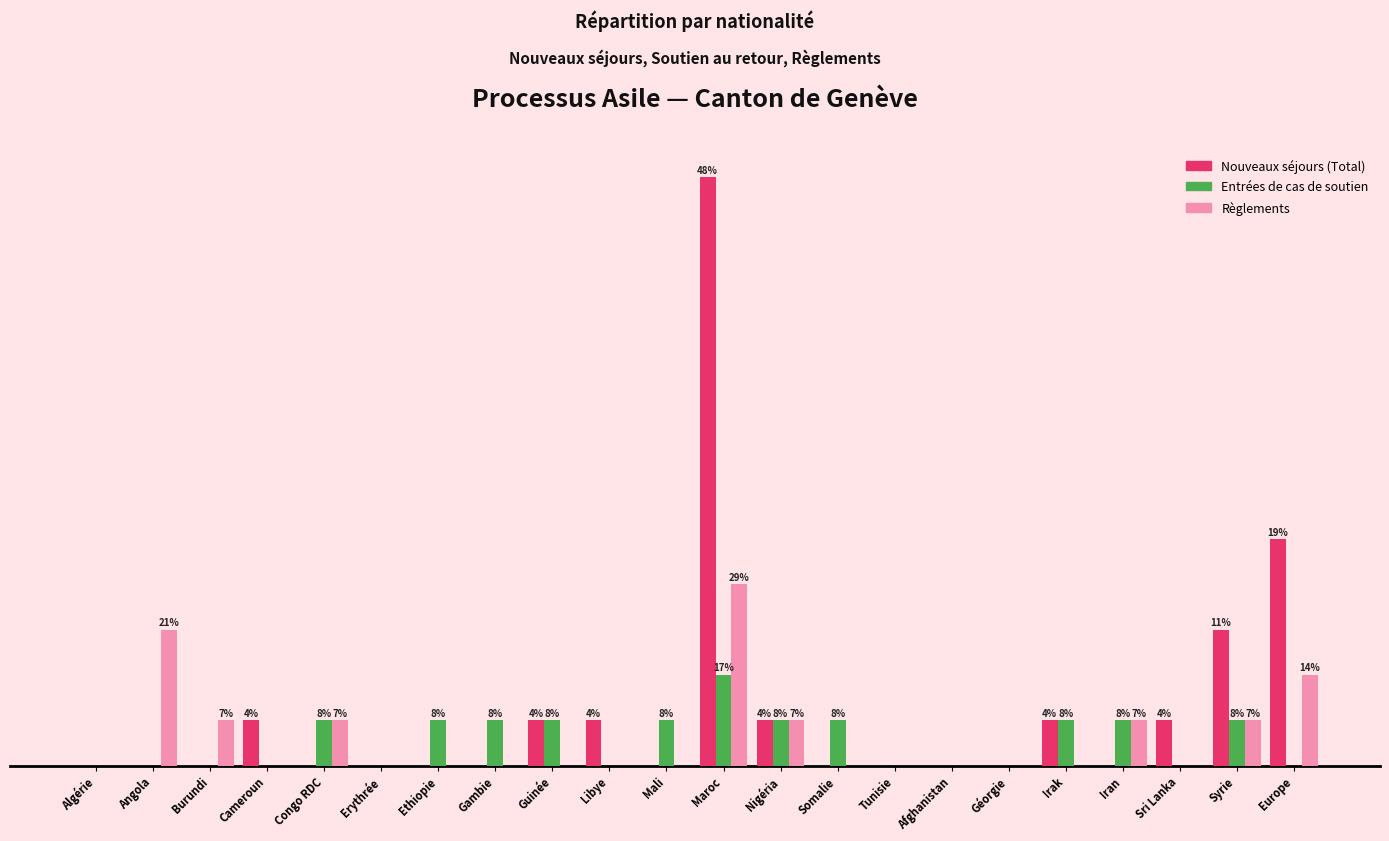

What are all the series names shown in the legend?

Nouveaux séjours (Total), Entrées de cas de soutien, Règlements